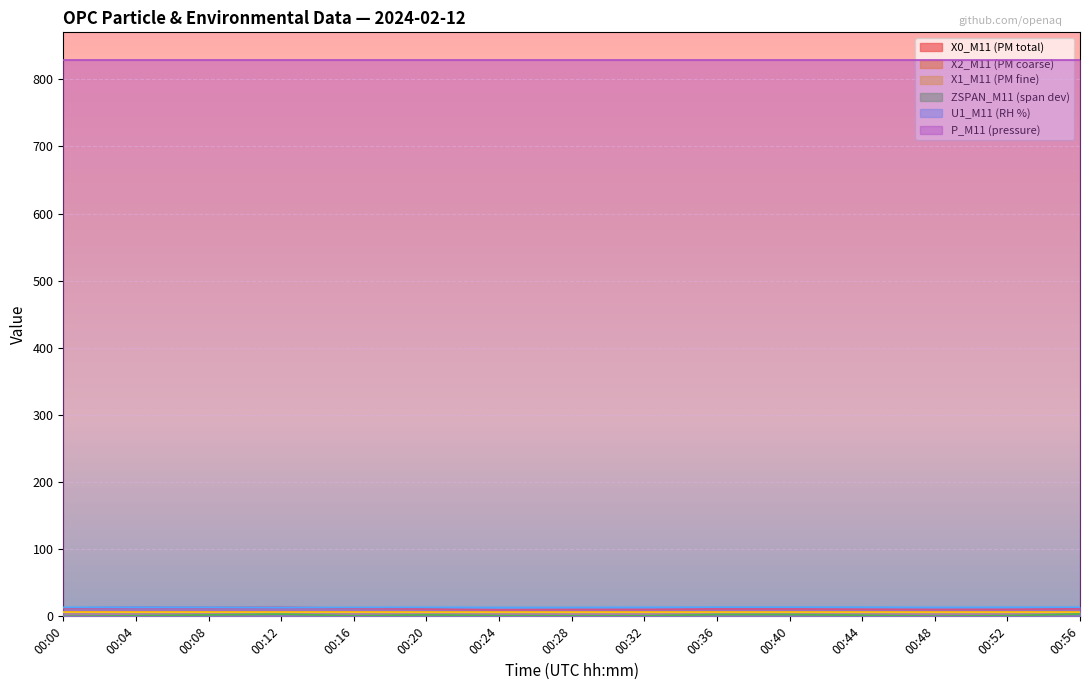

Where is X1_M11 (PM fine) nearest to the value 6?

00:28